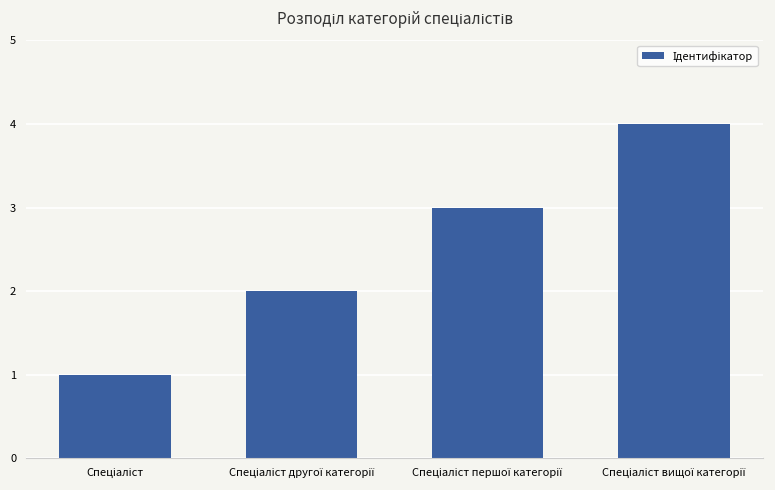

What is the sum of all values?

10